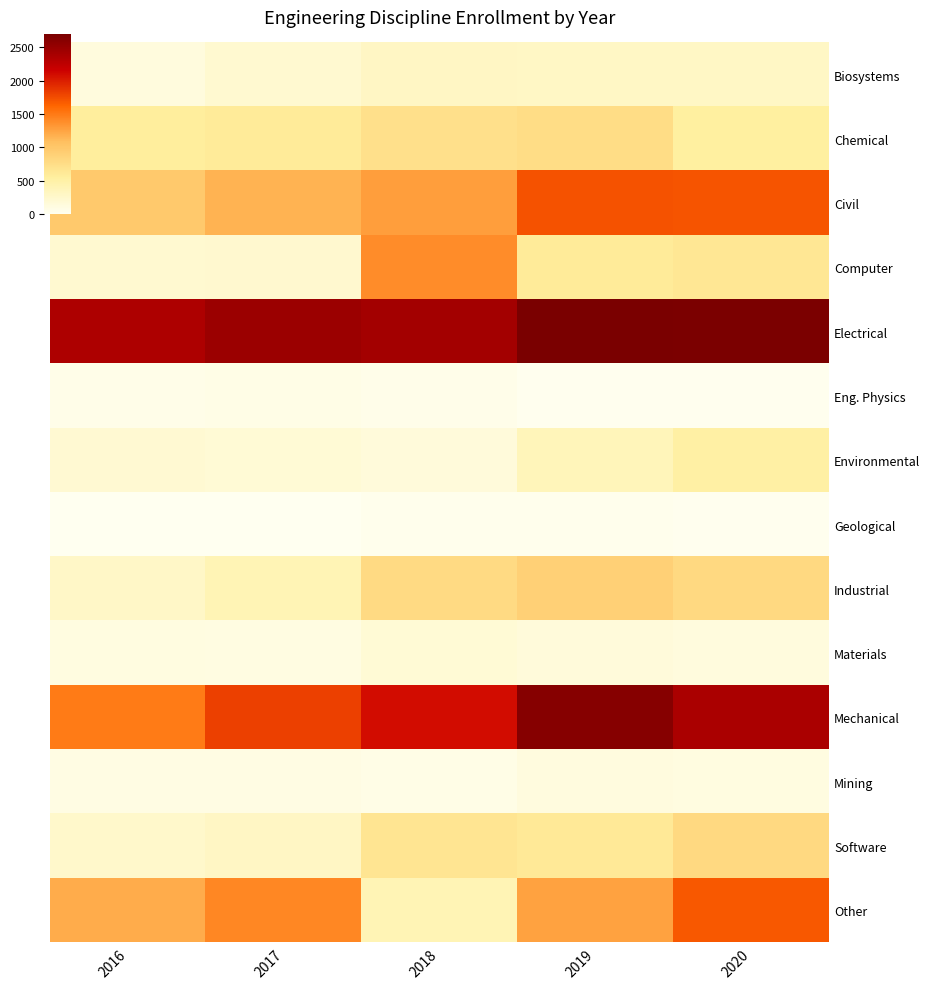

List the series in order of their peak value, lowest first.

Geological, Eng. Physics, Mining, Materials, Biosystems, Environmental, Chemical, Software, Industrial, Computer, Other, Civil, Mechanical, Electrical